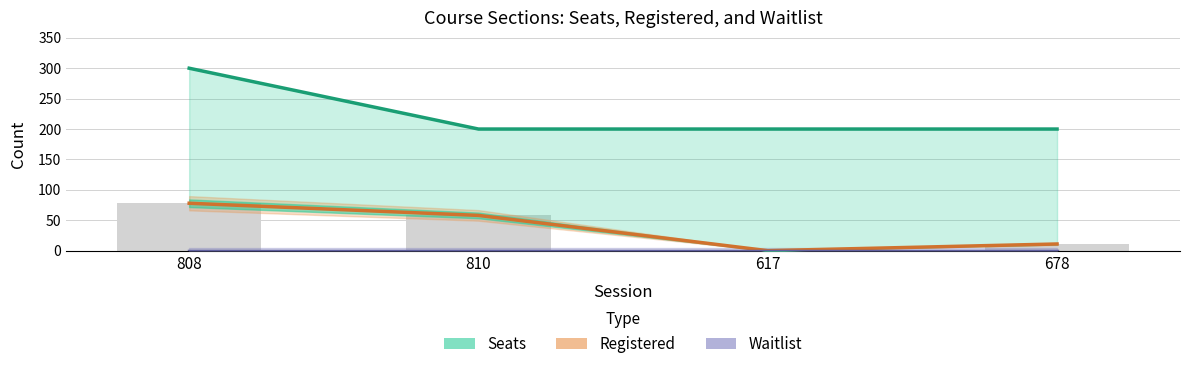

Between 810 and 617, which series saw the biggest shift?

Registered